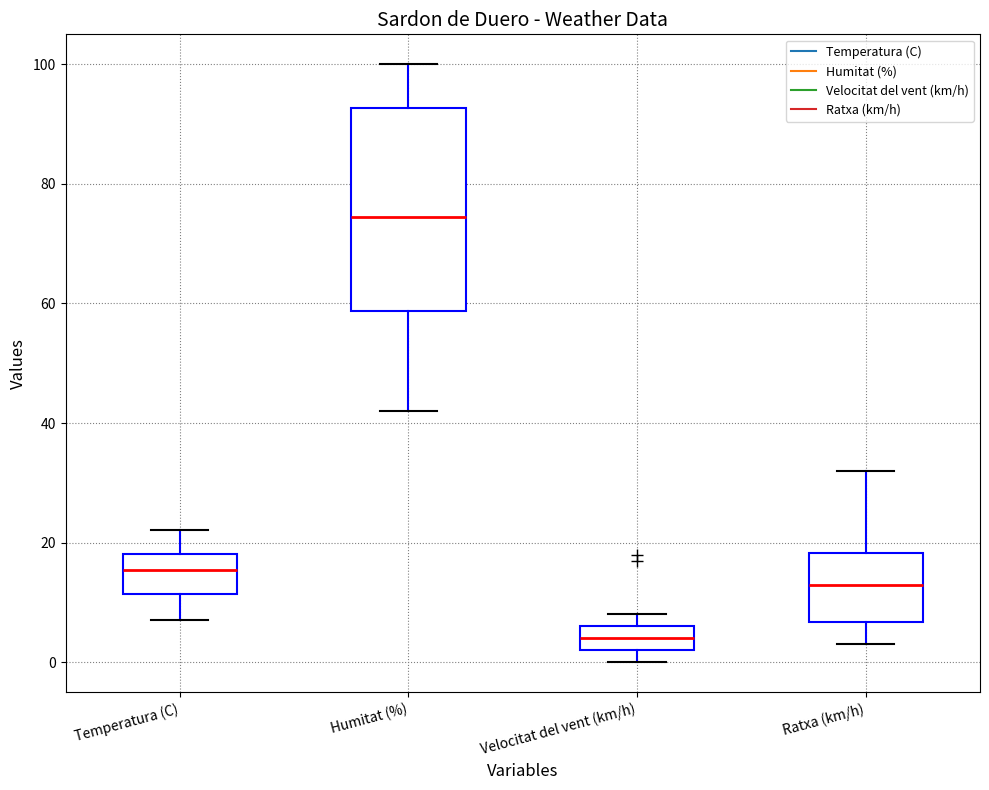

Which box is the tallest, from its lower edge to its upper edge?

Humitat (%)